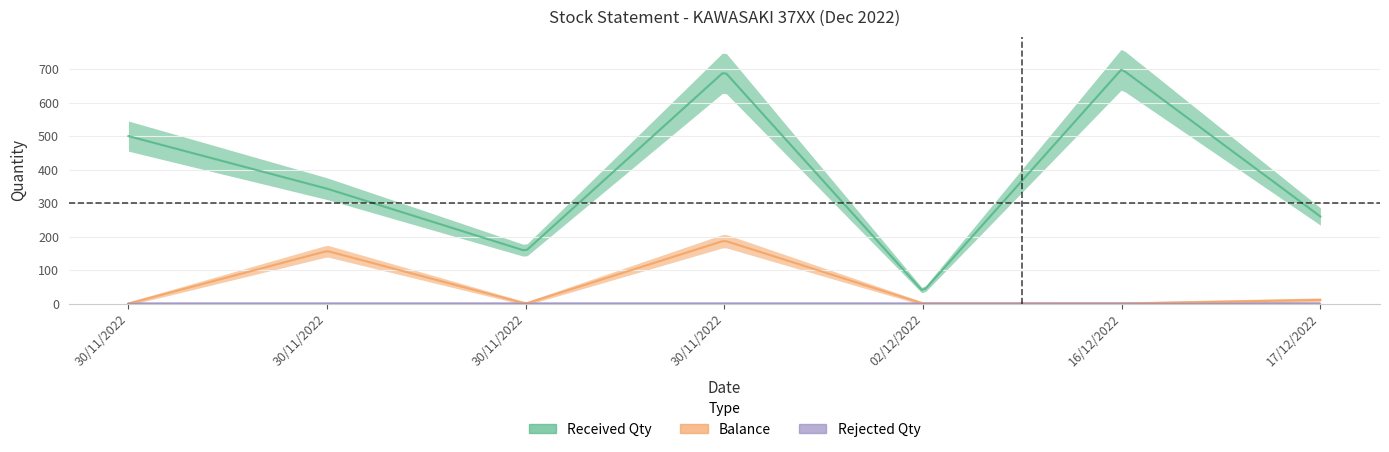

Reading left to right, what are all the values shown in this chart?

Received Qty: 30/11/2022=500	30/11/2022=343	30/11/2022=157	30/11/2022=693	02/12/2022=36	16/12/2022=700	17/12/2022=260
Balance: 30/11/2022=0	30/11/2022=157	30/11/2022=0	30/11/2022=188	02/12/2022=0	16/12/2022=0	17/12/2022=11
Rejected Qty: 30/11/2022=0	30/11/2022=0	30/11/2022=0	30/11/2022=0	02/12/2022=0	16/12/2022=0	17/12/2022=0